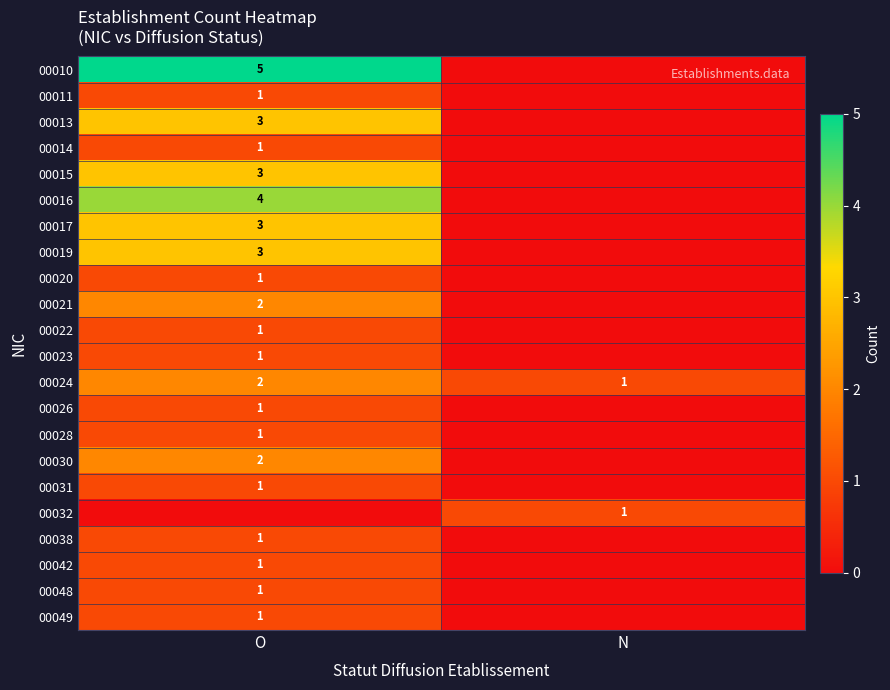

The 00042 series shows 1 at O. True or false?

True